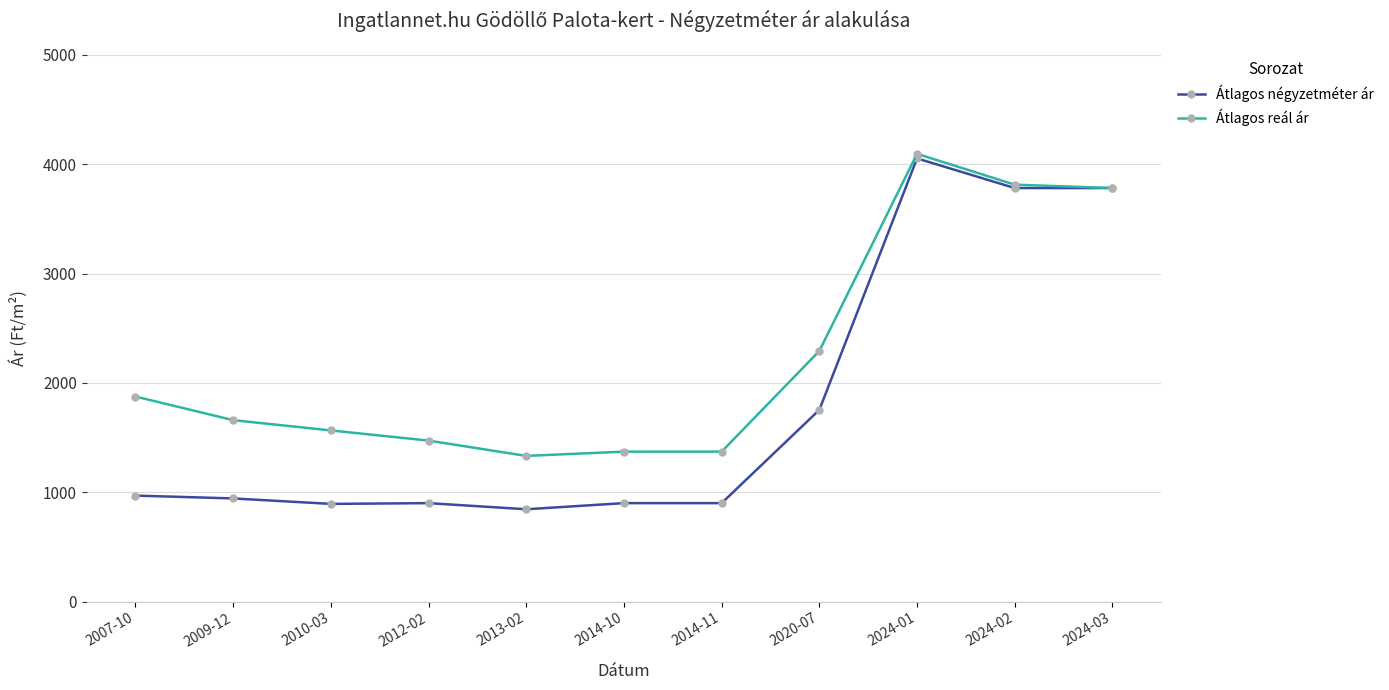

What is the value of the Átlagos négyzetméter ár point at the 7th from the left?

901